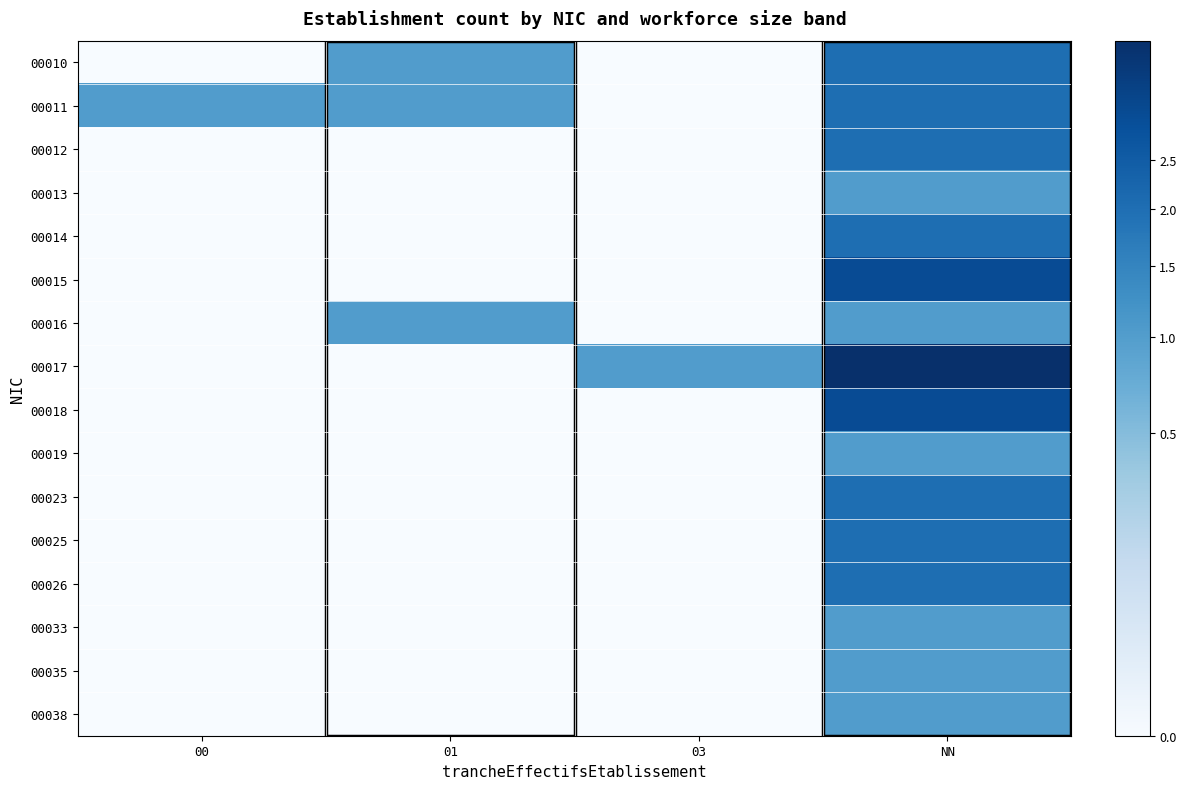

List the series in order of their peak value, highest first.

00017, 00015, 00018, 00010, 00011, 00012, 00014, 00023, 00025, 00026, 00013, 00016, 00019, 00033, 00035, 00038